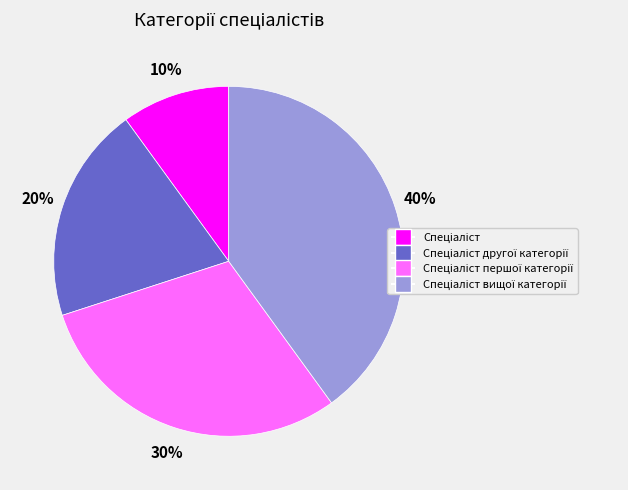

To the nearest percent, what is the average slice percentage?

25%